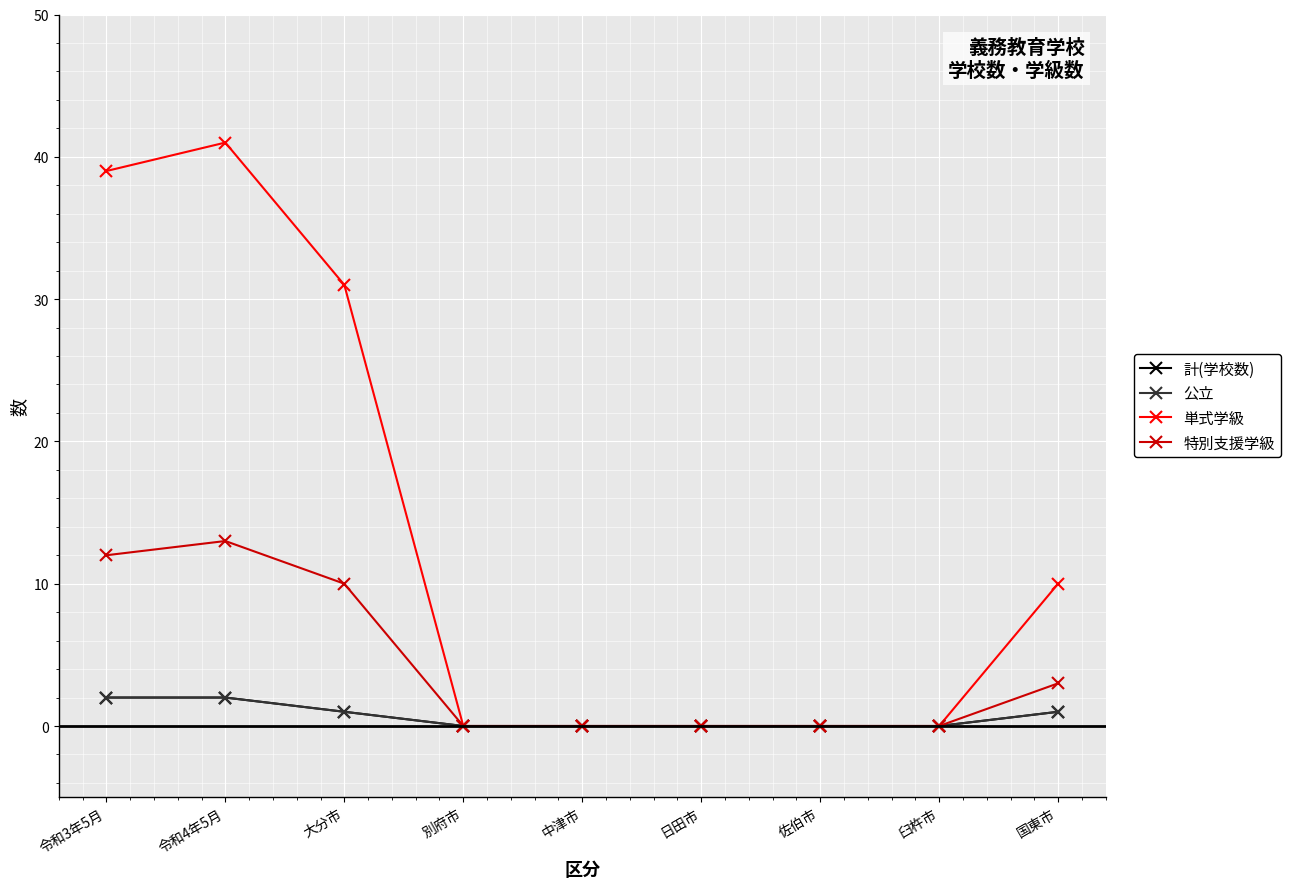

Reading right to left, transcribe all the data shown in this chart.

計(学校数): 1	0	0	0	0	0	1	2	2
公立: 1	0	0	0	0	0	1	2	2
単式学級: 10	0	0	0	0	0	31	41	39
特別支援学級: 3	0	0	0	0	0	10	13	12